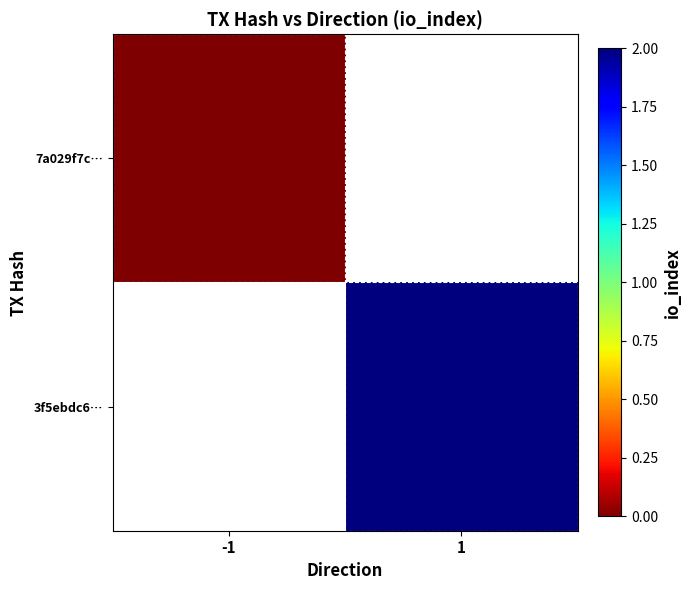

Is the value of 7a029f7c… at 1 greater than the value of 3f5ebdc6… at 1?

No